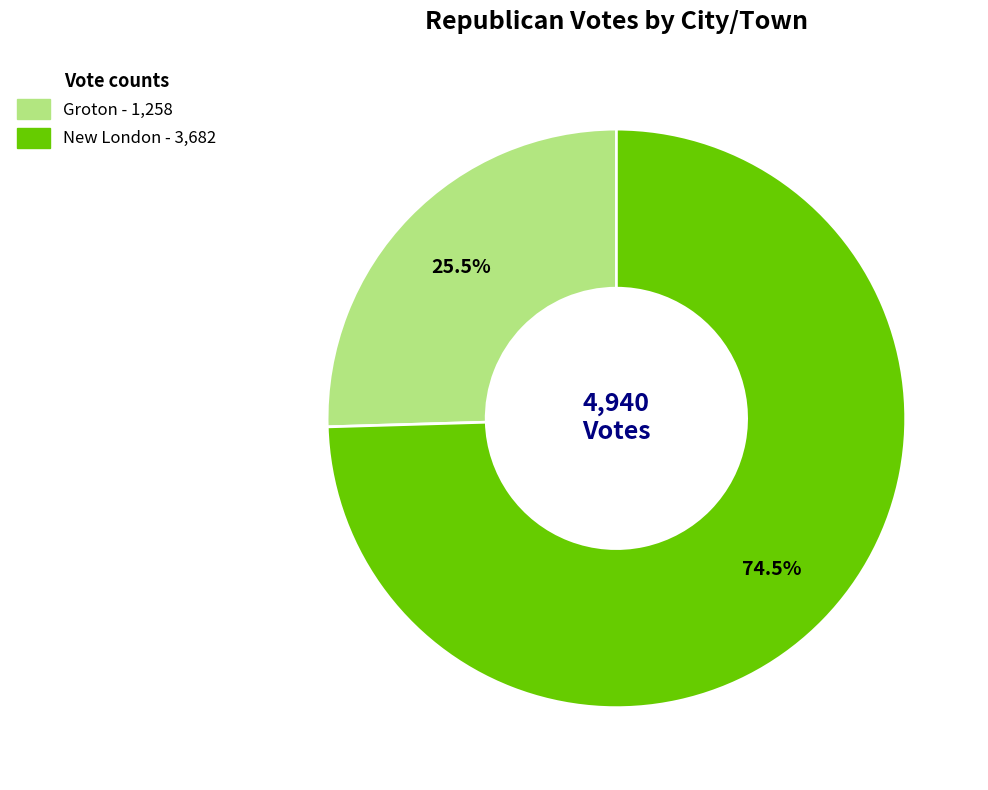

Count the number of slices in the pie.

2